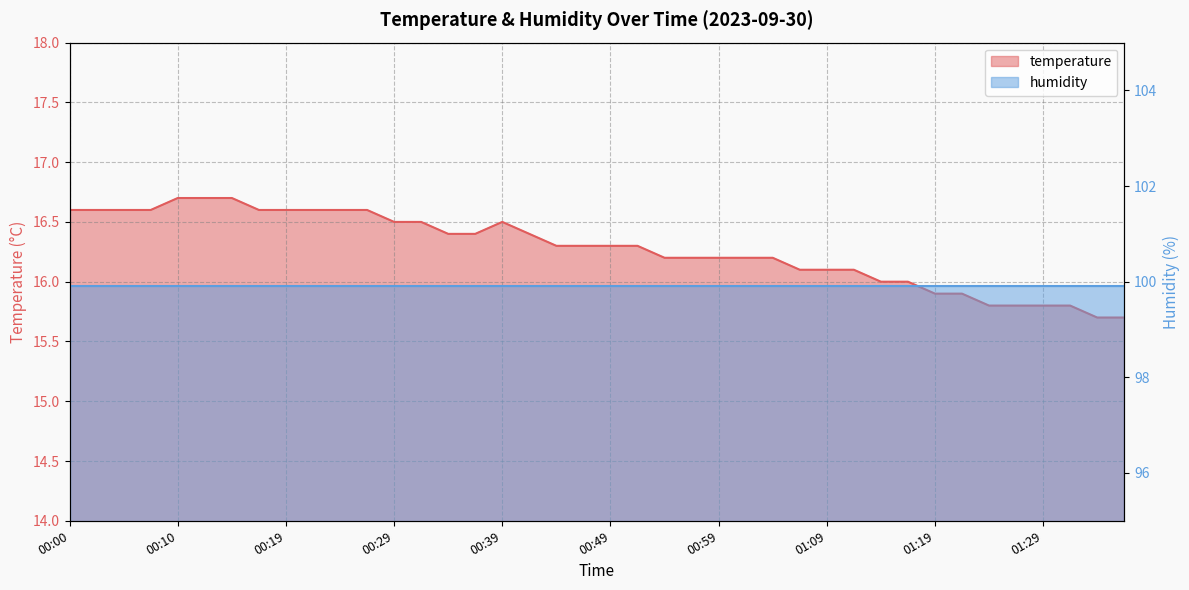

What is the change in value from 00:29 to 01:06?

-0.4